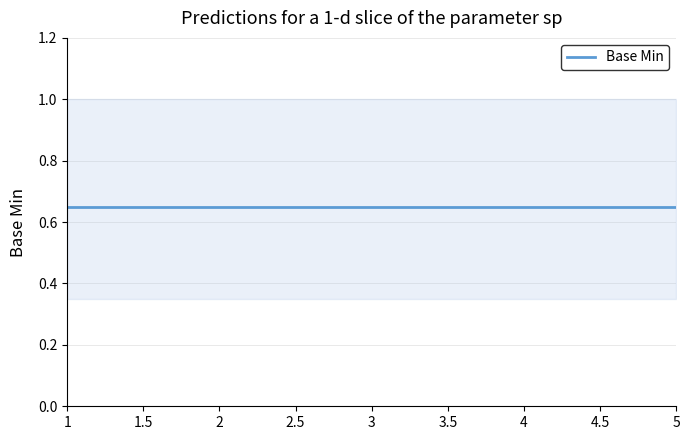

Is this an area chart (filled region under the line)?

No